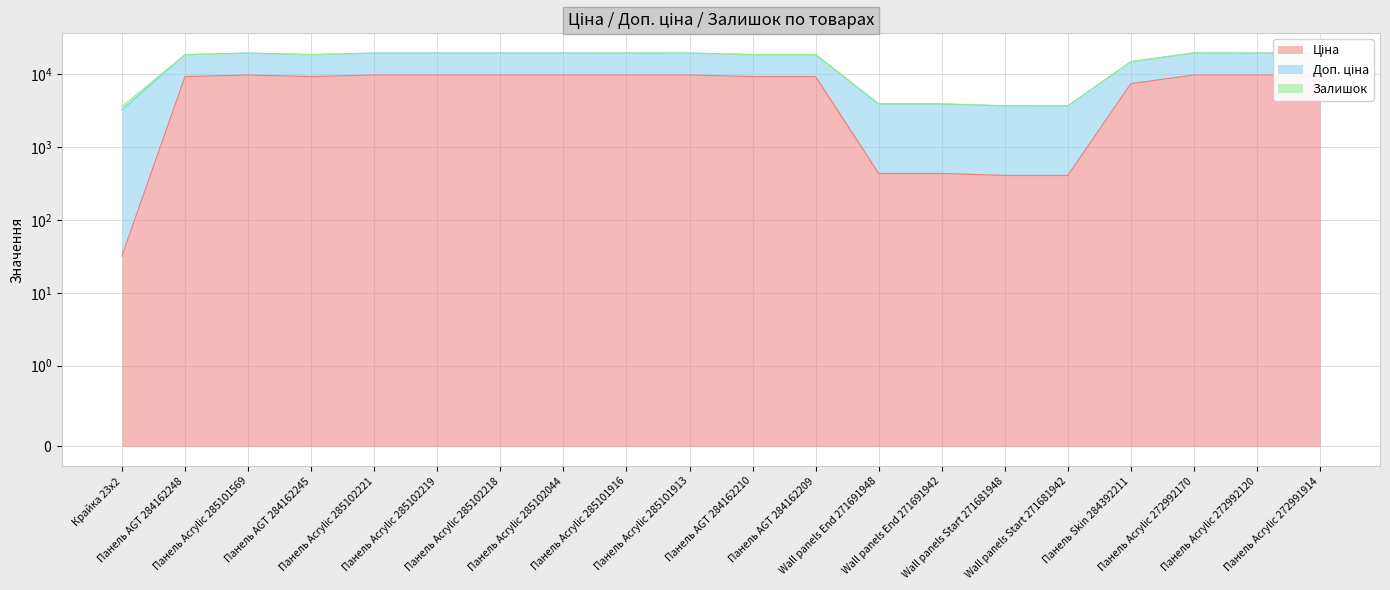

Read the Ціна value at Панель Skin 284392211.

7444.6